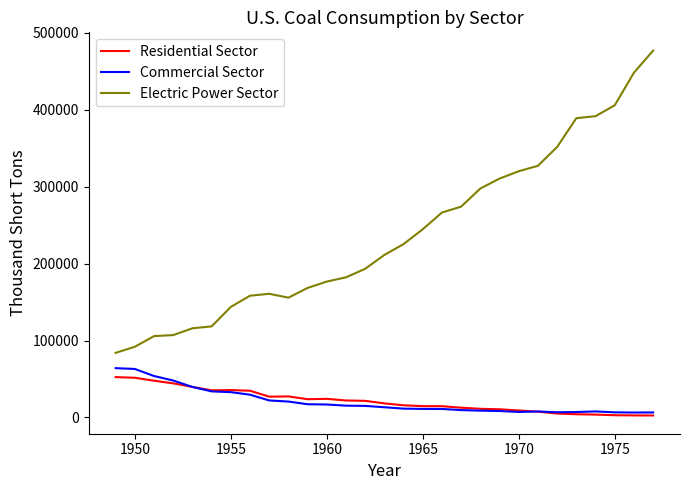

True or false: Commercial Sector and Electric Power Sector cross at least once.

False